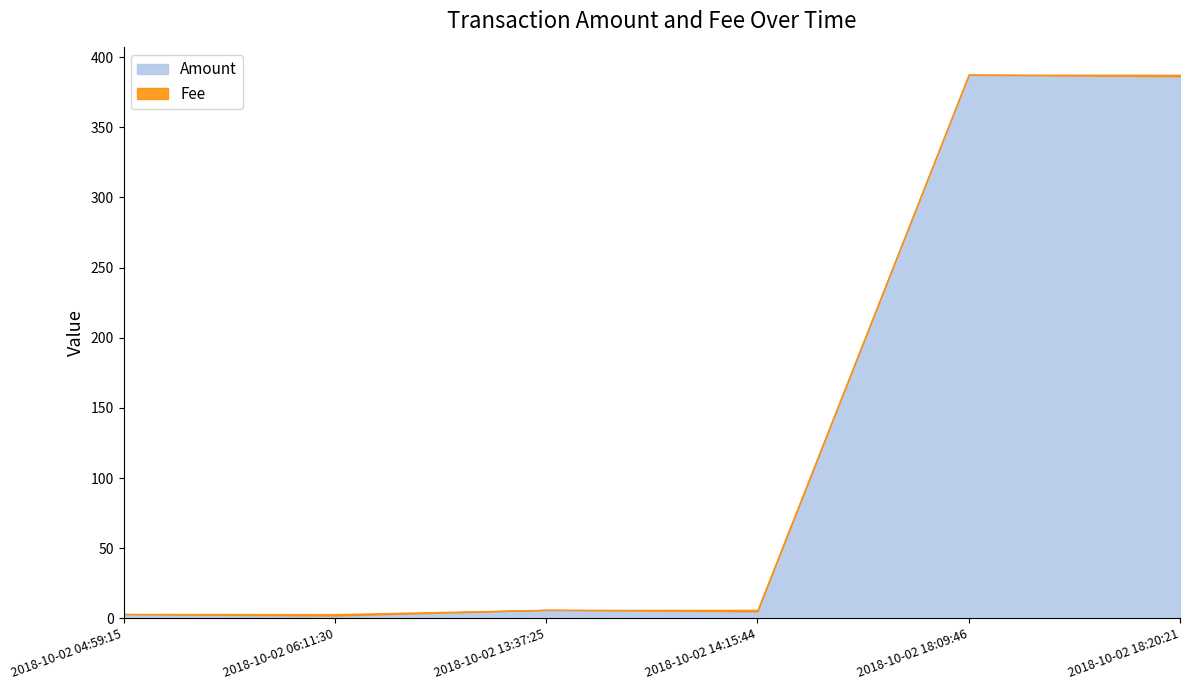

The value of Amount at 2018-10-02 04:59:15 is 3.0. True or false?

True